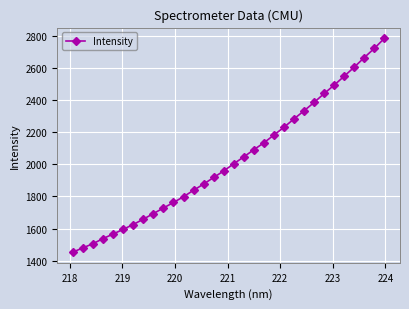

What is the value of the 14th point from the left?

1876.7